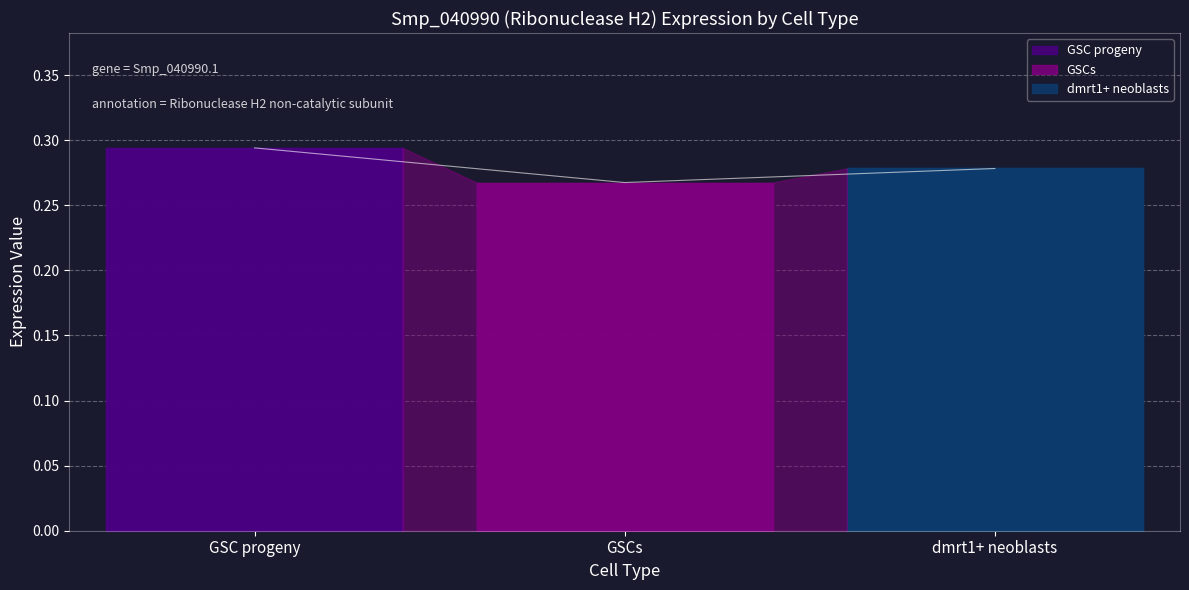

At which category does the chart reach its peak across all series?

GSC progeny